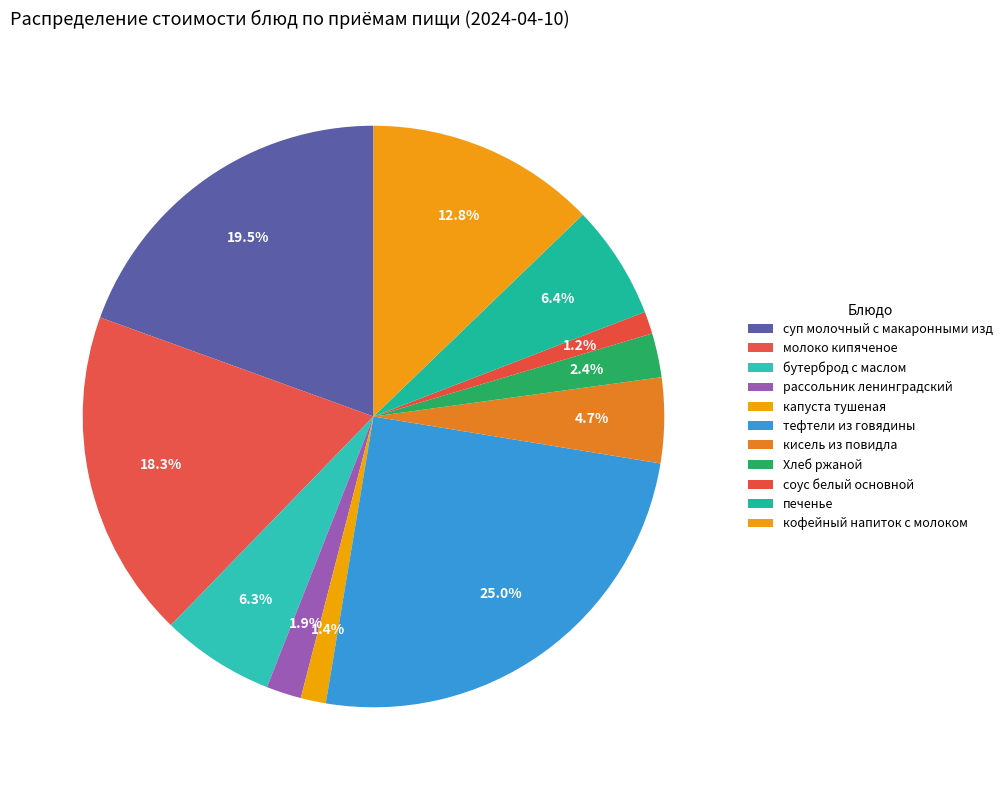

To the nearest percent, what percentage of the pie is бутерброд с маслом?

6%